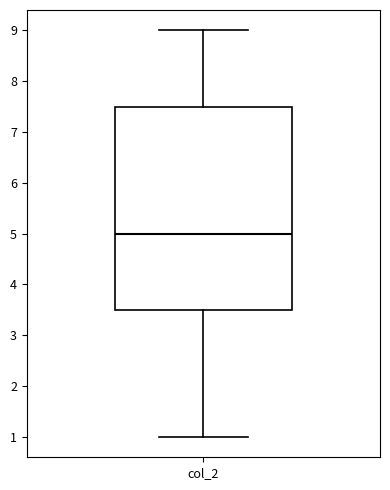

Read this box plot against the y-axis: the position of the median line, the range covered by the box, and the ends of both whiskers. The values are not printed on the chart, so give them approximately, as read against the axis.

median 5.0, box 3.5 to 7.5, whiskers 1.0 to 9.0